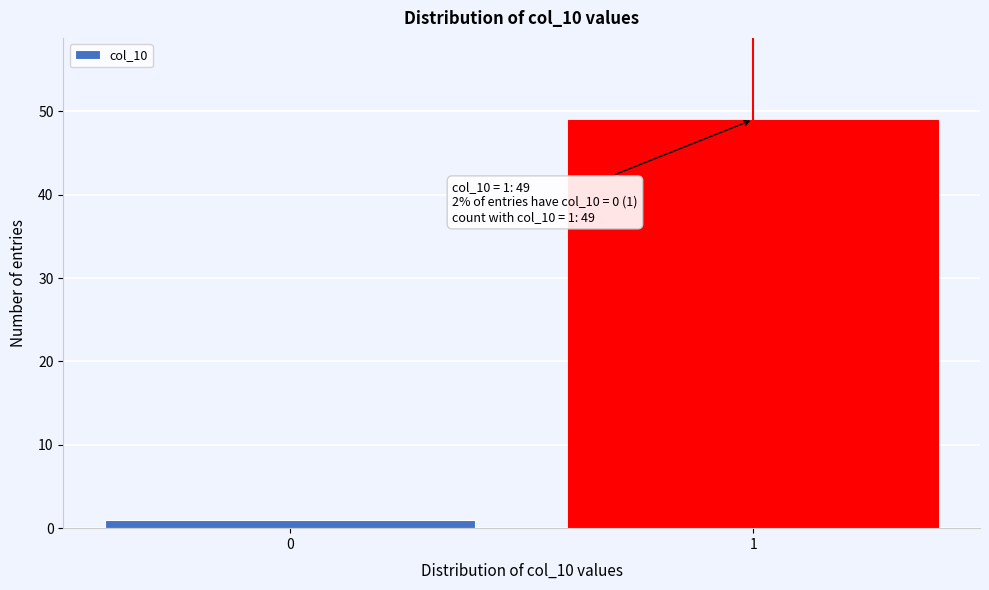

Reading left to right, what are all the values shown in this chart?

0=1	1=49